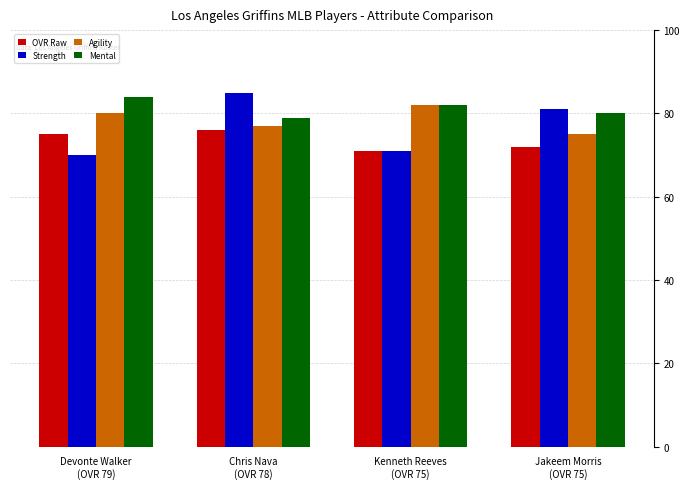

What is the difference between the second highest and second lowest values in the Mental series?

2